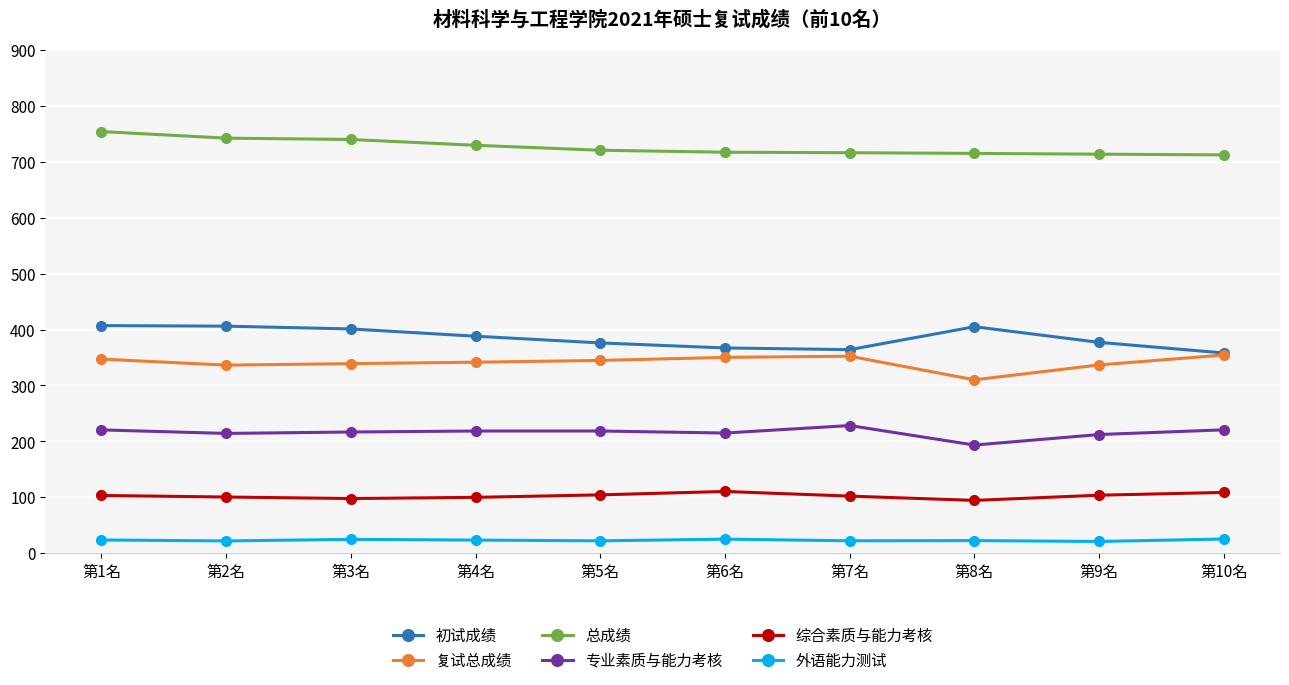

At 第2名, list the series in order from smallest to largest.

外语能力测试, 综合素质与能力考核, 专业素质与能力考核, 复试总成绩, 初试成绩, 总成绩